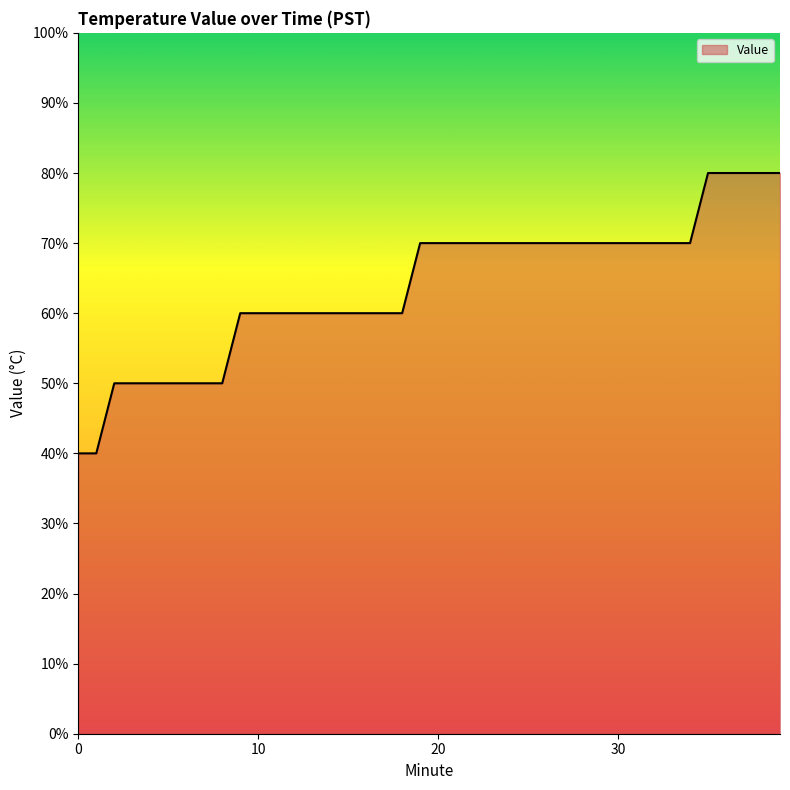

What is the value of the 26th point from the left?

0.7